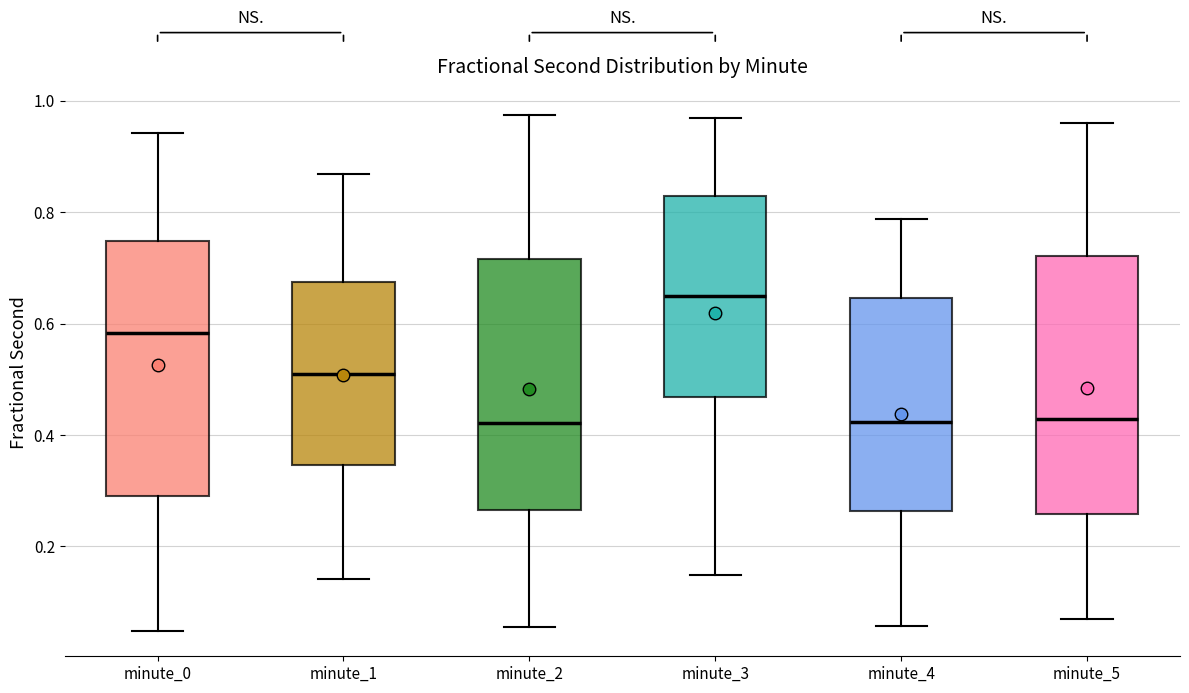

Reading left to right, read every box against the y-axis: the position of its median line, the range the box covers, and the ends of its whiskers. The values are not printed on the chart, so give them approximately, as read against the axis.

minute_0: median 0.58, box 0.30 to 0.74, whiskers 0.04 to 0.94
minute_1: median 0.50, box 0.34 to 0.68, whiskers 0.14 to 0.86
minute_2: median 0.42, box 0.26 to 0.72, whiskers 0.06 to 0.98
minute_3: median 0.64, box 0.46 to 0.82, whiskers 0.14 to 0.96
minute_4: median 0.42, box 0.26 to 0.64, whiskers 0.06 to 0.78
minute_5: median 0.42, box 0.26 to 0.72, whiskers 0.08 to 0.96